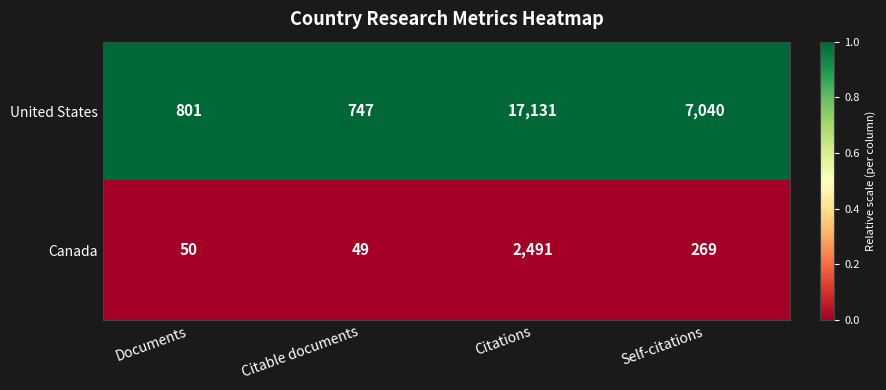

At which category is the sum across all series the highest?

Citations